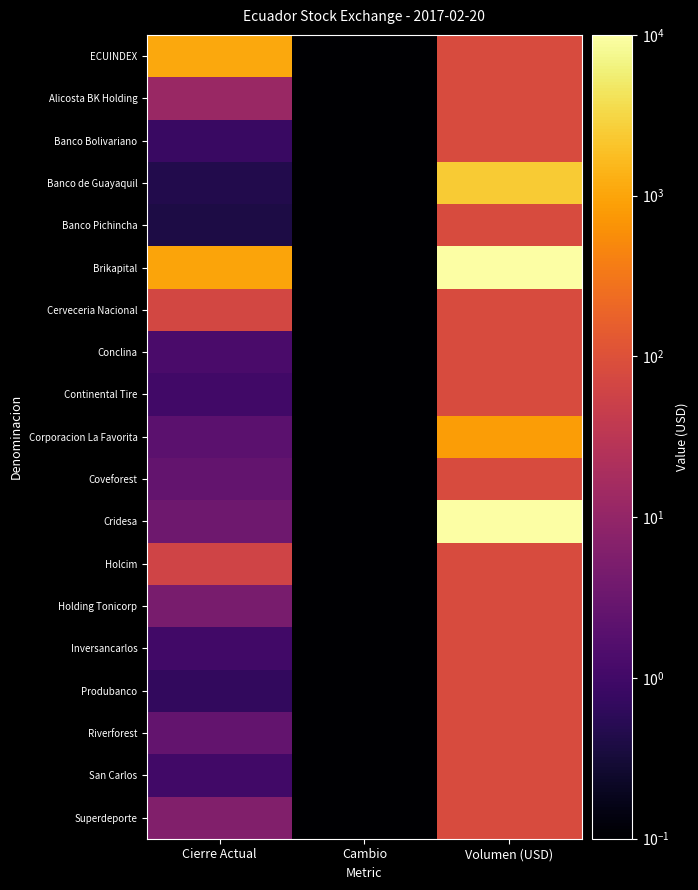

Count the number of categories in the chart.

3